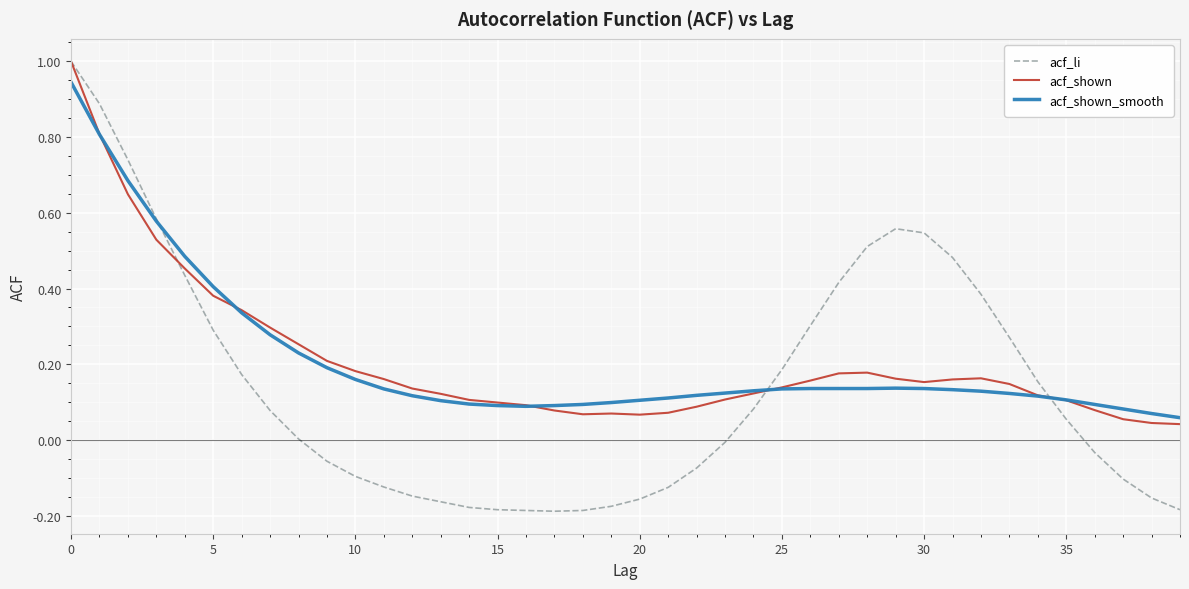

Which series has the widest spread of values?

acf_li